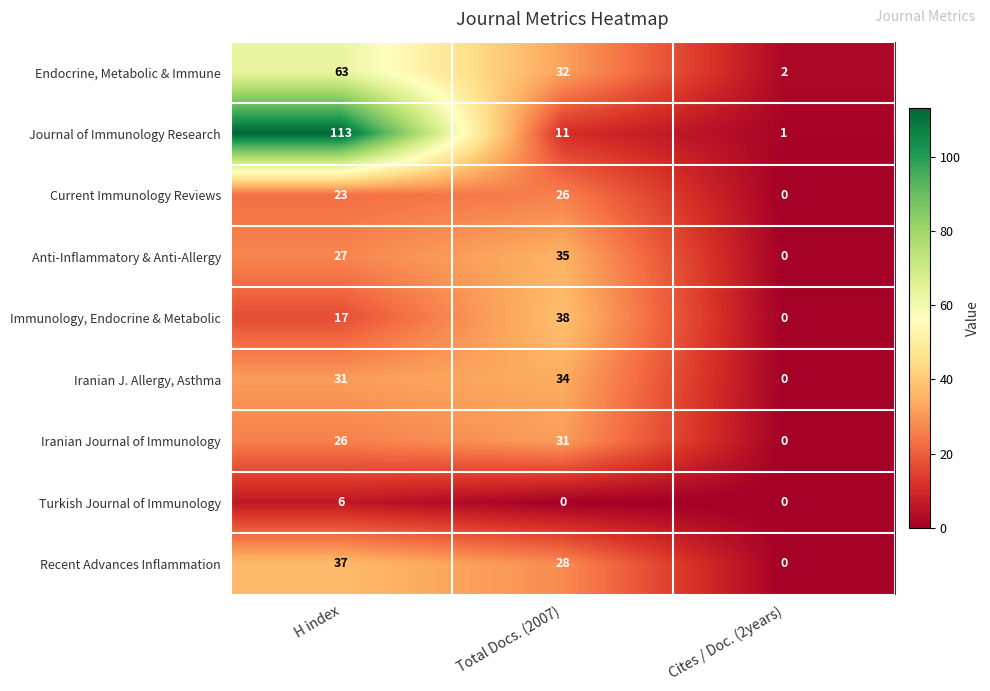

What is the sum of the Current Immunology Reviews values at H index and Cites / Doc. (2years)?

23